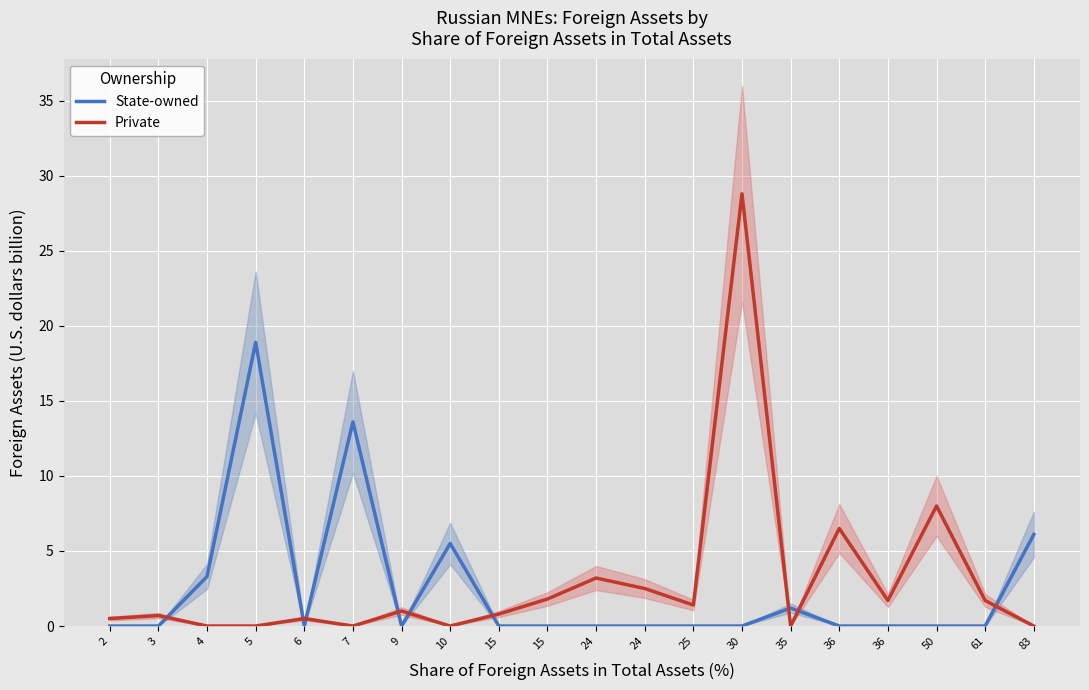

Is it true that Private equals 0.0 at 4?

True